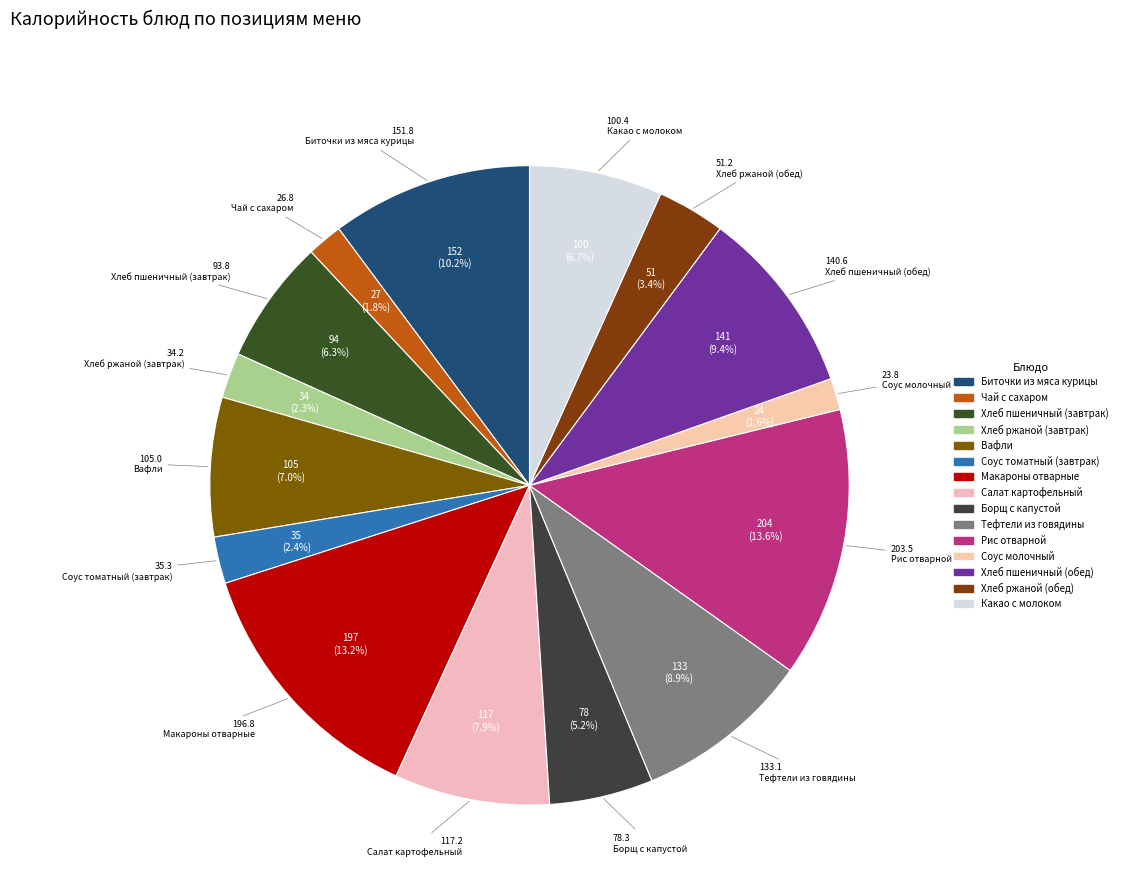

Approximately how many times larger is the value at Тефтели из говядины compared to Соус молочный?

5.6